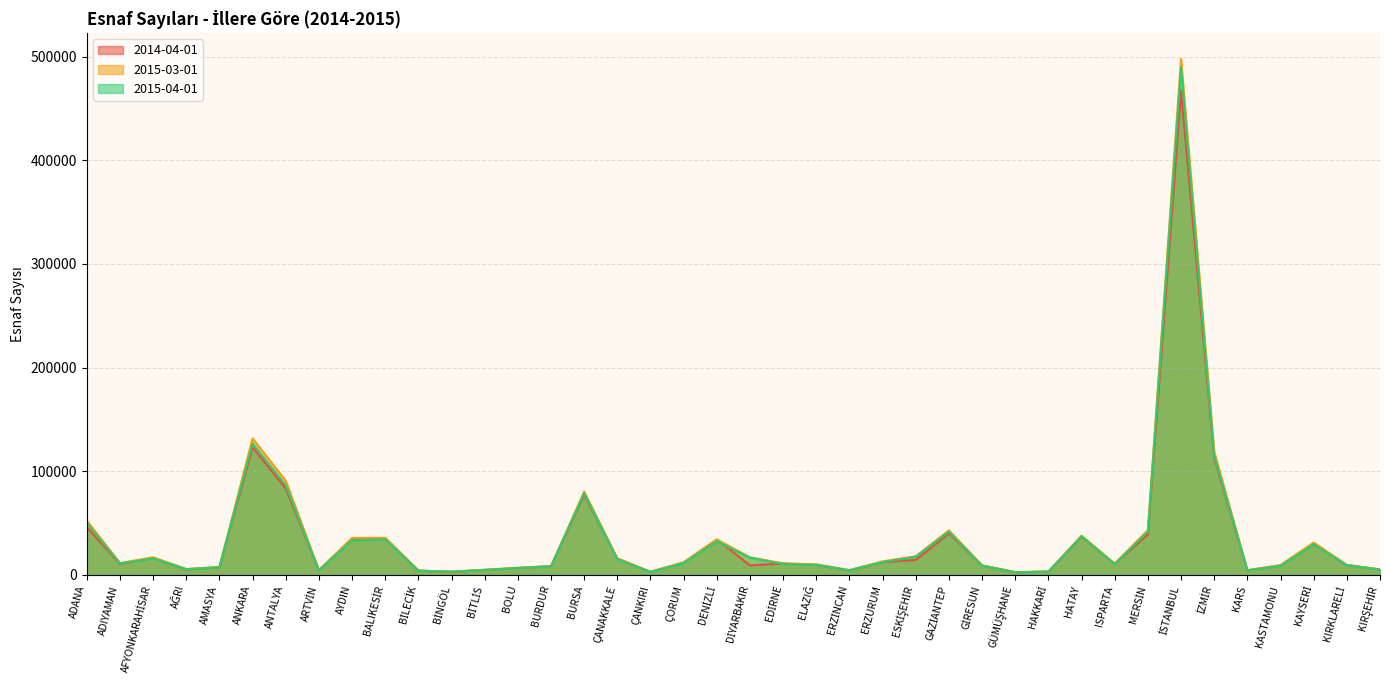

Where does the 2014-04-01 series first go above 10587?

ADANA